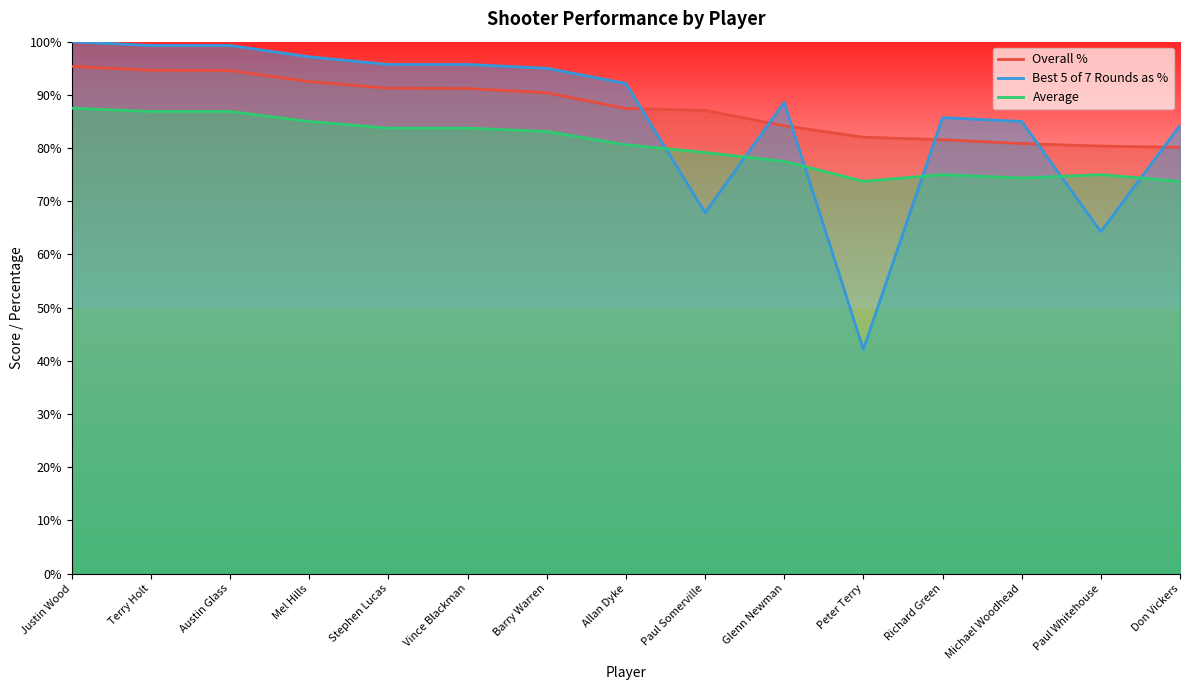

Rank the series at Allan Dyke from lowest to highest value.

Average, Overall %, Best 5 of 7 Rounds as %